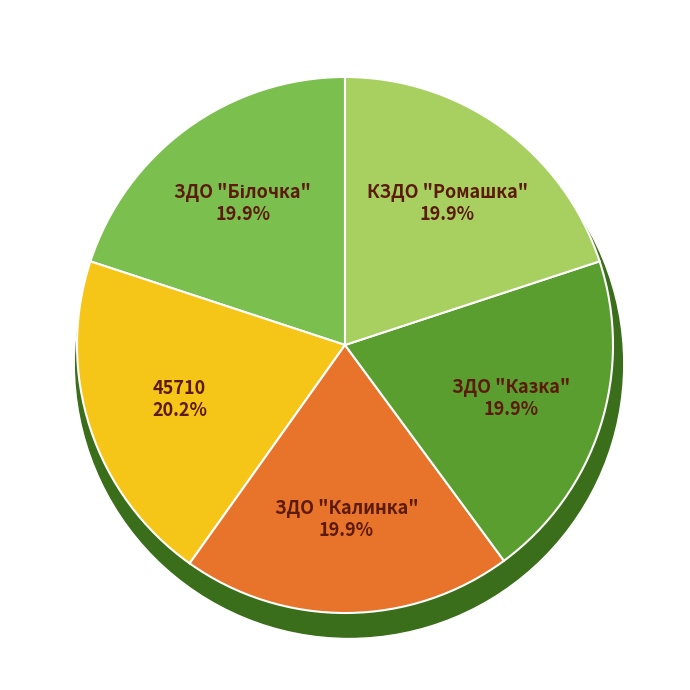

Is ЗДО "Казка" the majority of the pie?

No